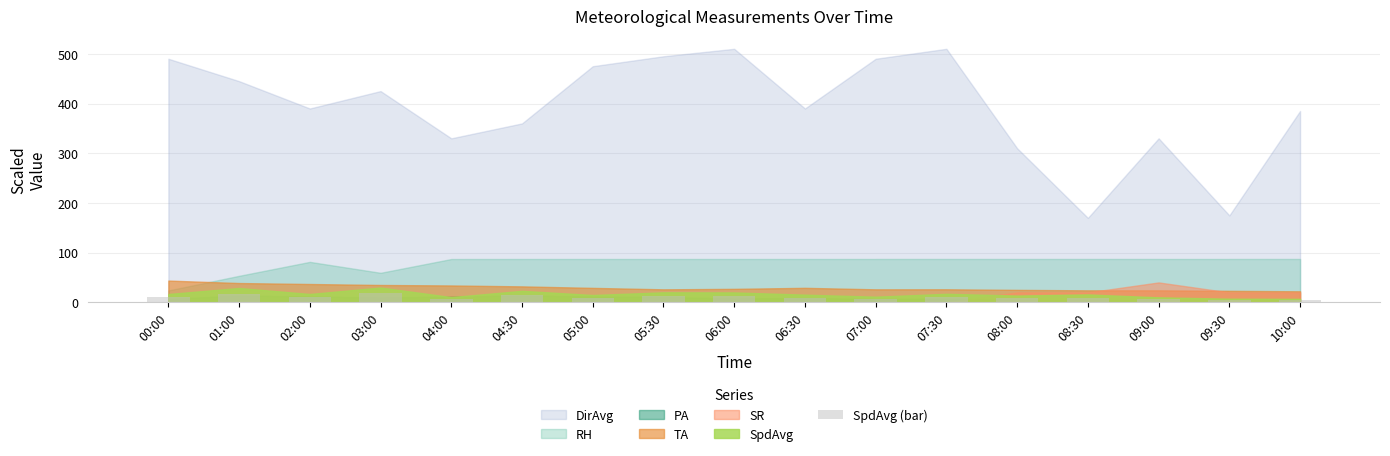

What is the average value?

9.9